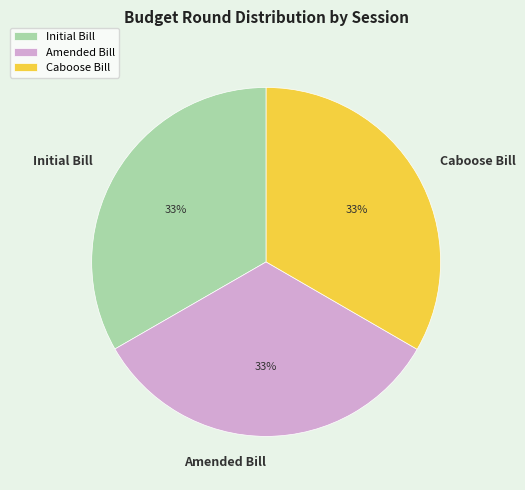

To the nearest percent, what is the combined percentage of Initial Bill and Amended Bill?

67%